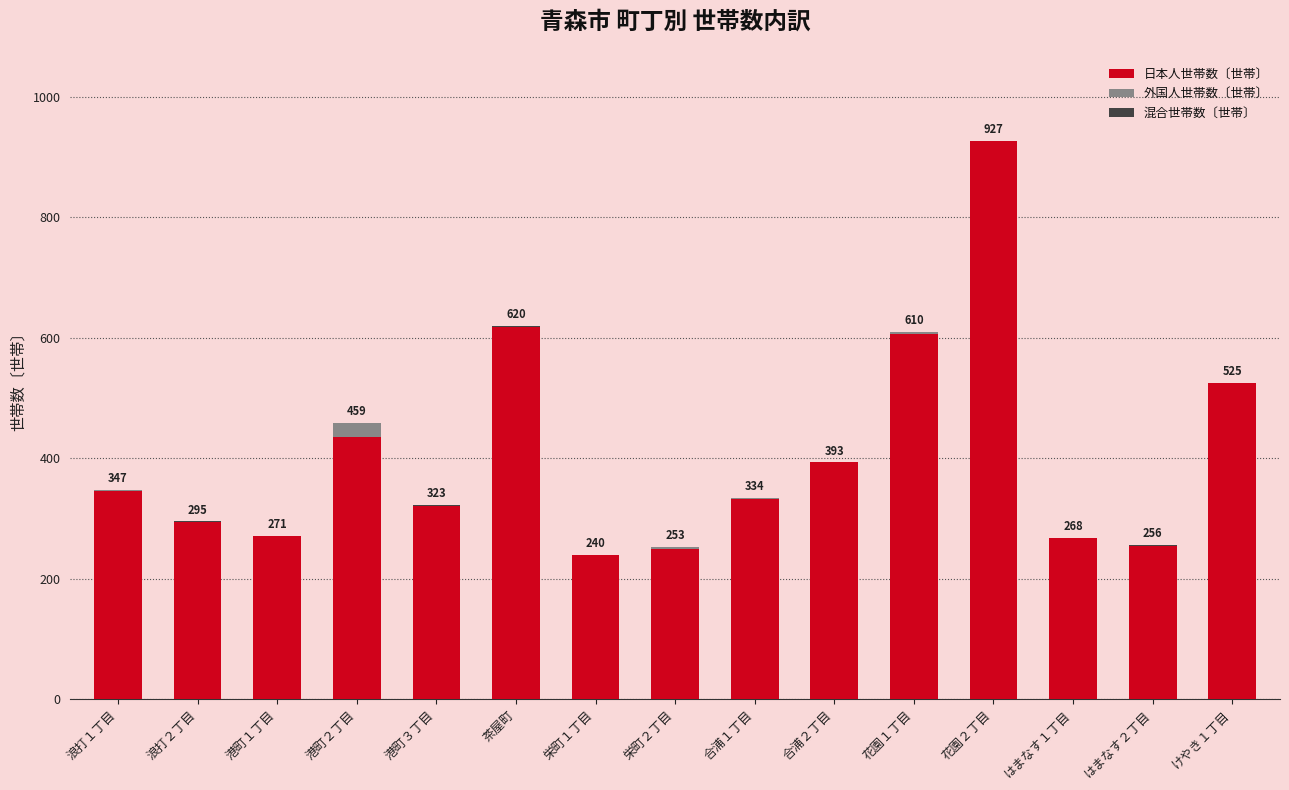

At which category is the sum across all series the highest?

花園２丁目